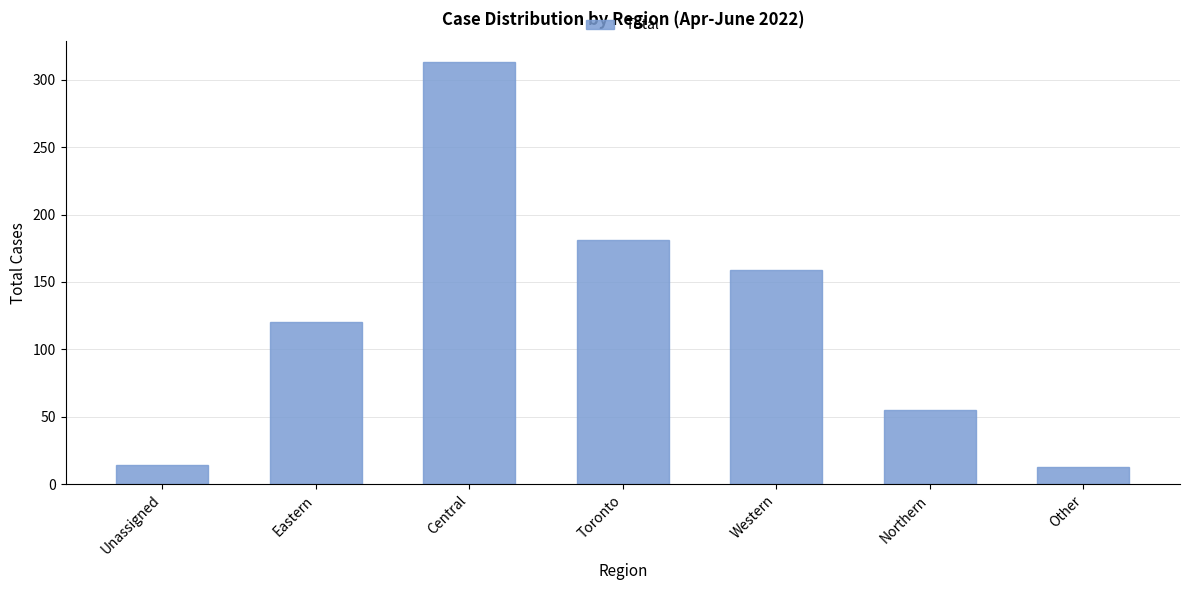

Which has a higher value, Toronto or Western?

Toronto